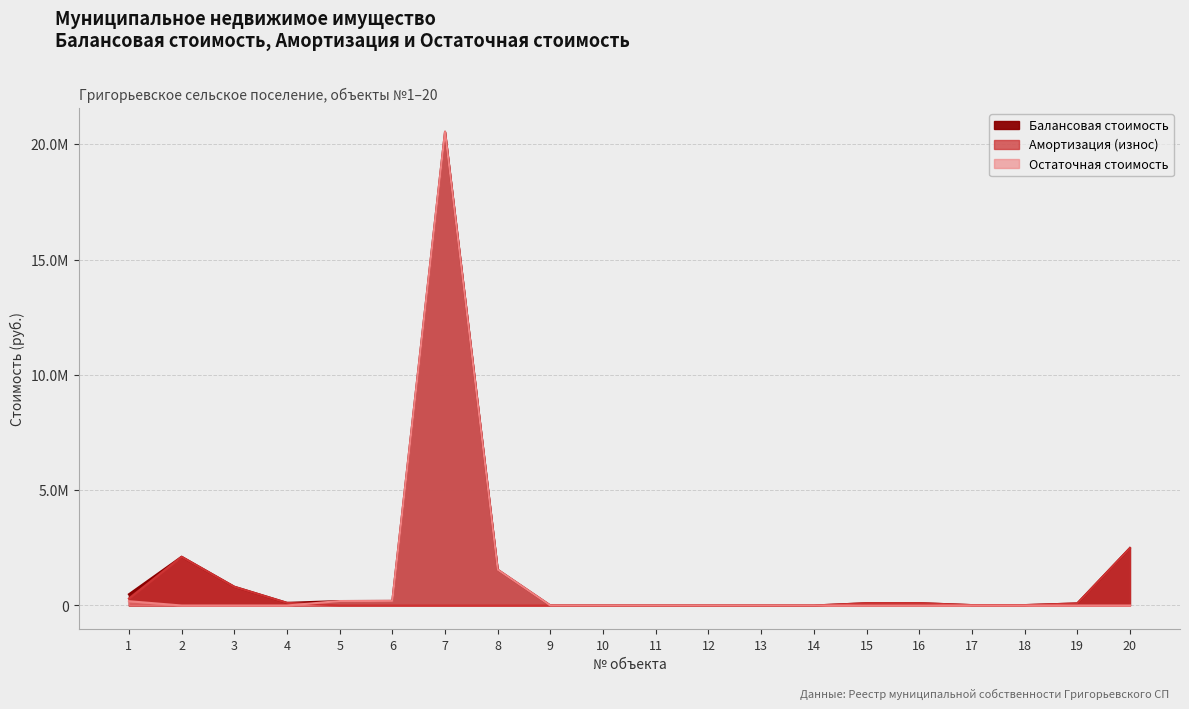

What is the difference between the highest and lowest values at 2?

2113294.9